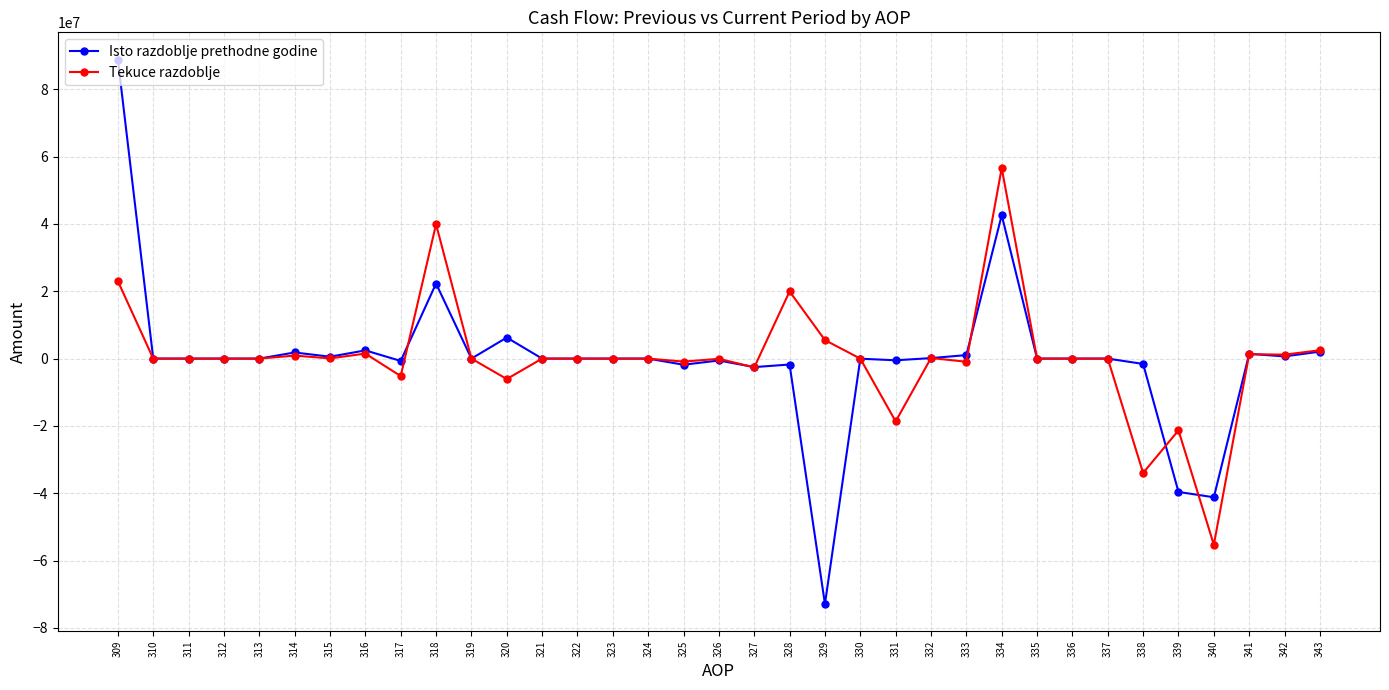

Is this an area chart (filled region under the line)?

No